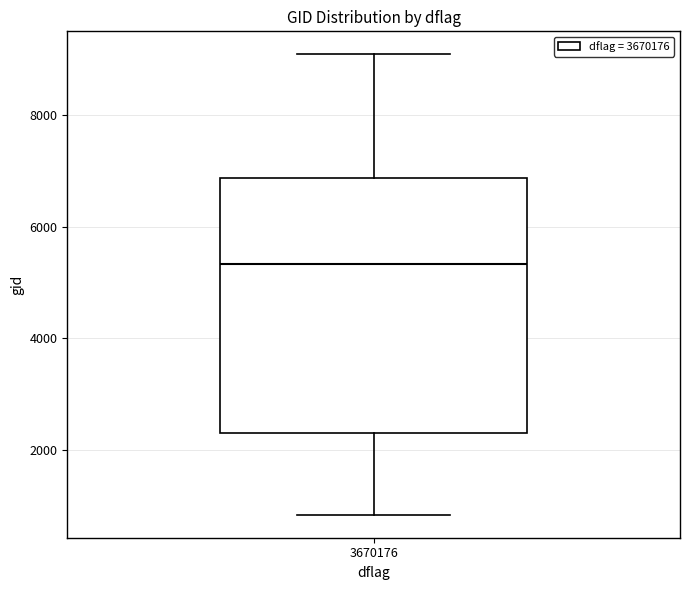

Transcribe this box plot: give where the median line is, the range the box spans, and where the two whiskers end, as read against the y-axis. The values are not printed on the chart, so give them approximately, as read against the axis.

median 5400, box 2400 to 6800, whiskers 800 to 9000